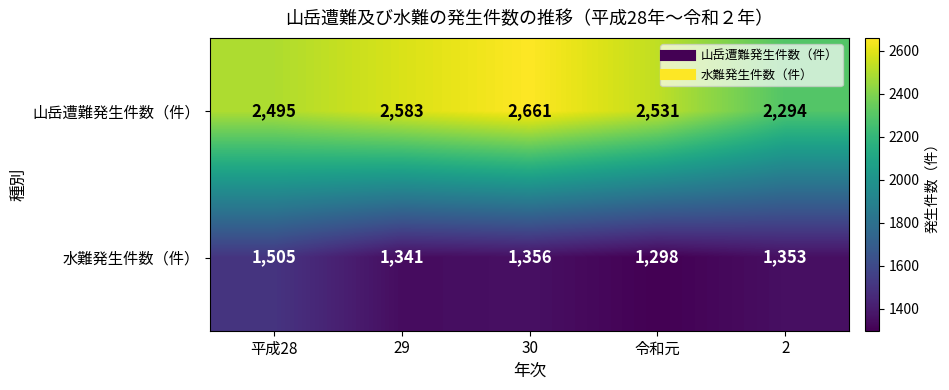

At how many categories does at least one series exceed 1904?

5